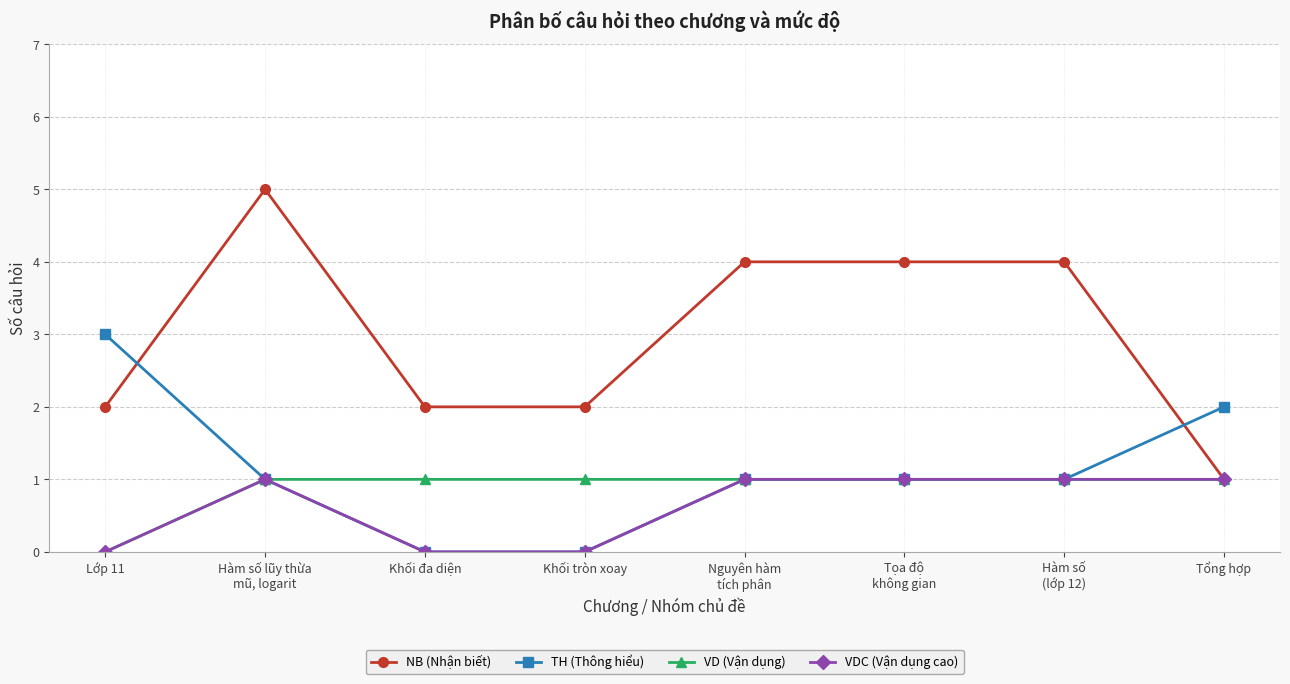

Which category has the highest value in the TH (Thông hiểu) series?

Lớp 11